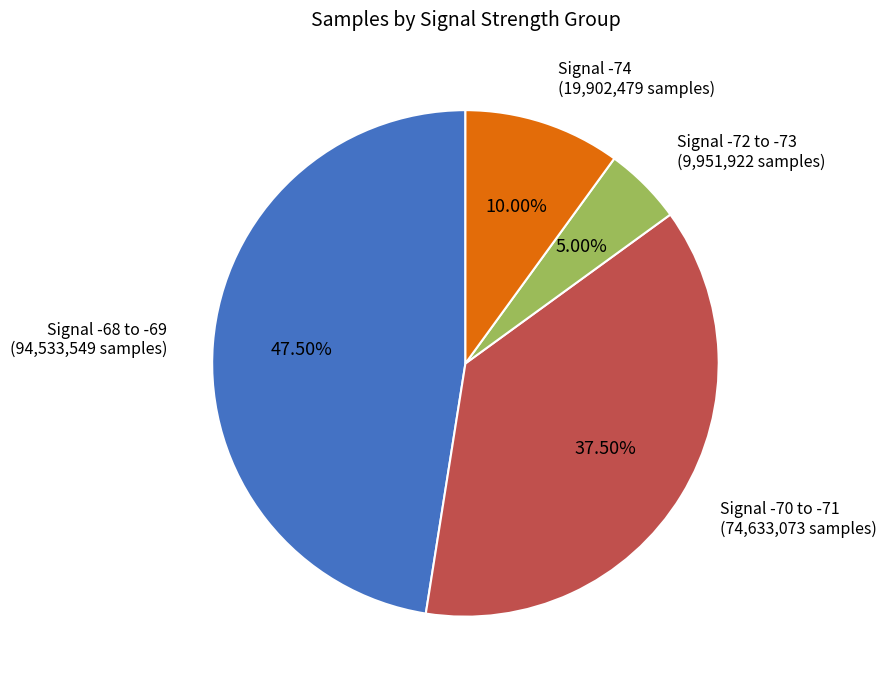

Is there a majority slice in this chart?

No